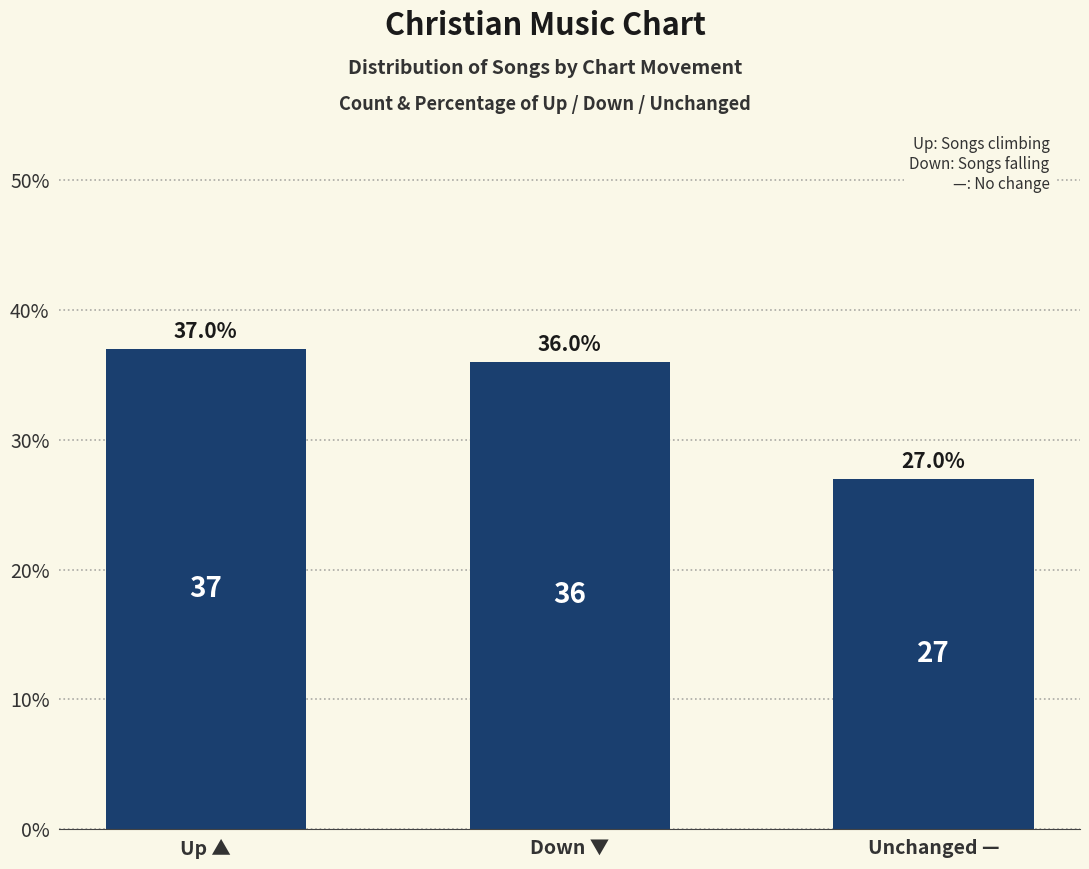

Reading right to left, list all the values displayed in this chart.

27	36	37